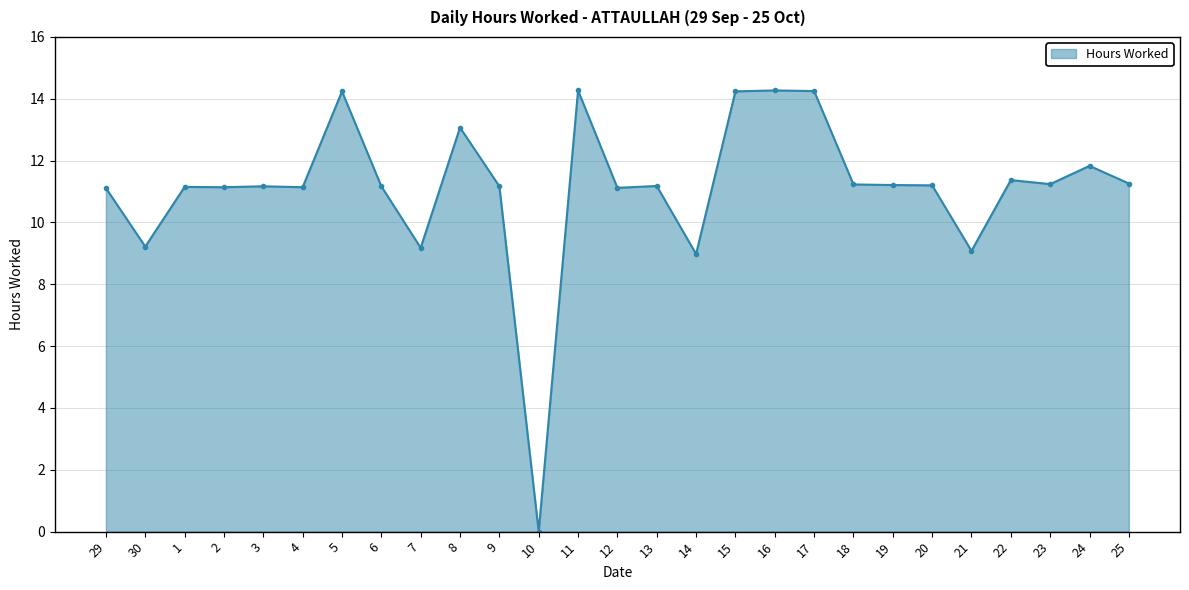

What is the ratio of the value at 2 to the value at 11?

0.8